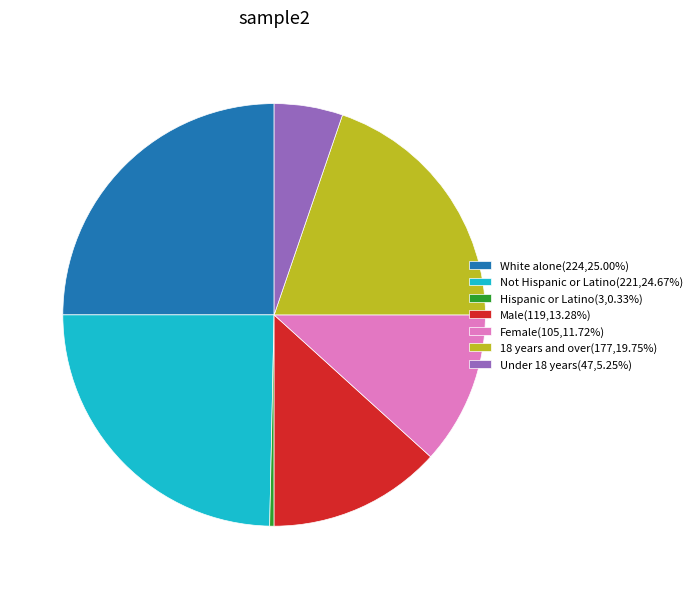

Is there any slice that represents more than half of the pie?

No